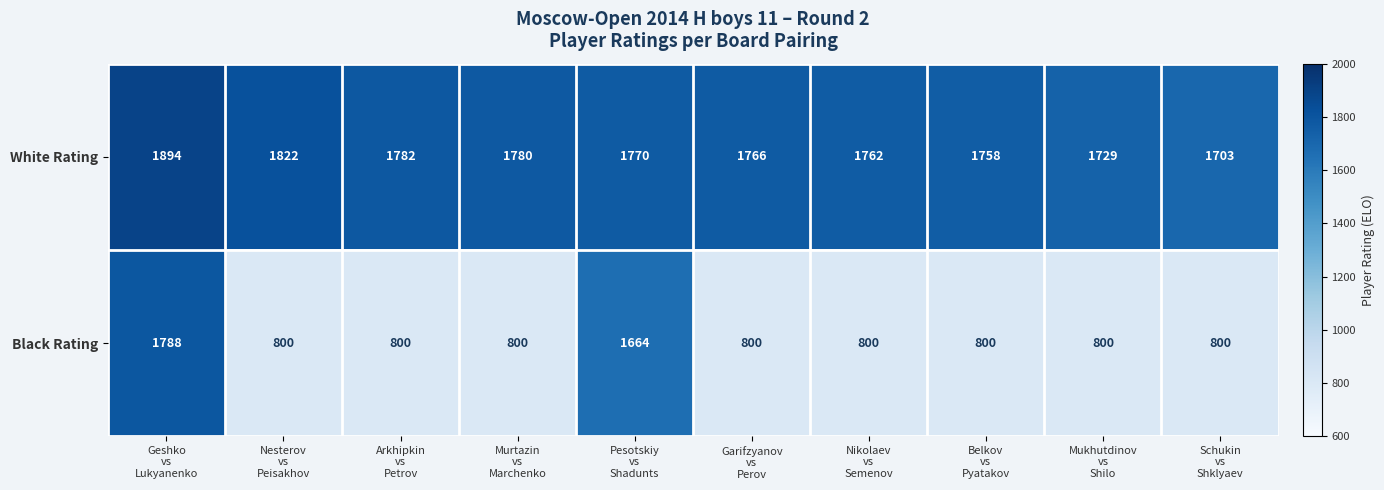

How many data points does each series have?

10